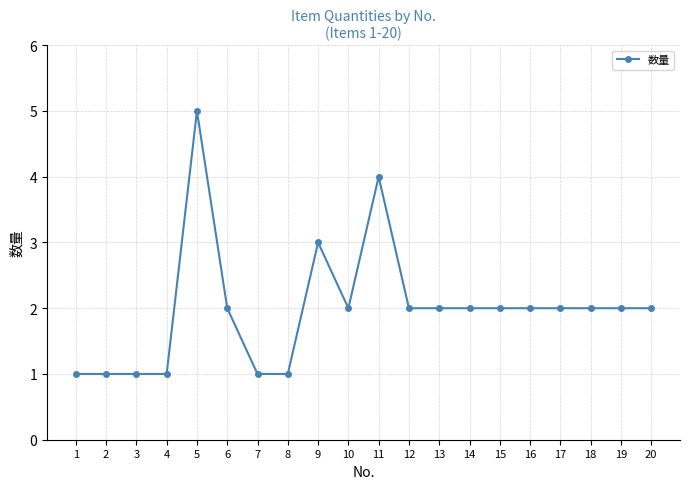

Which label corresponds to the largest value in the chart?

5